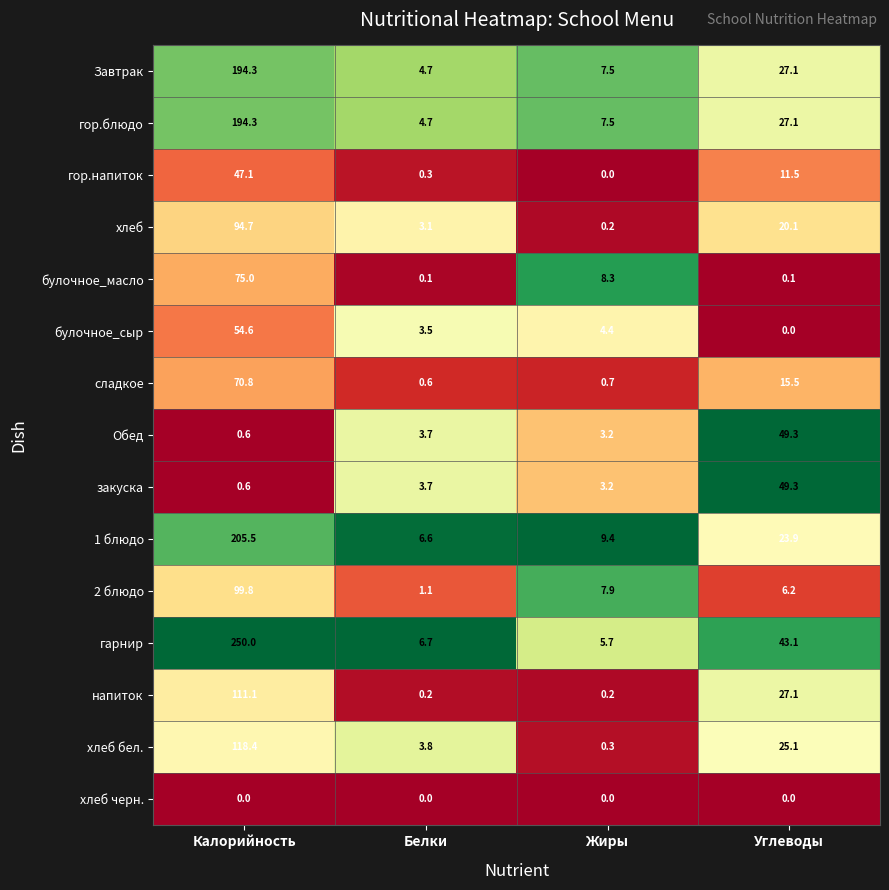

Which series has the largest total across all categories?

гарнир